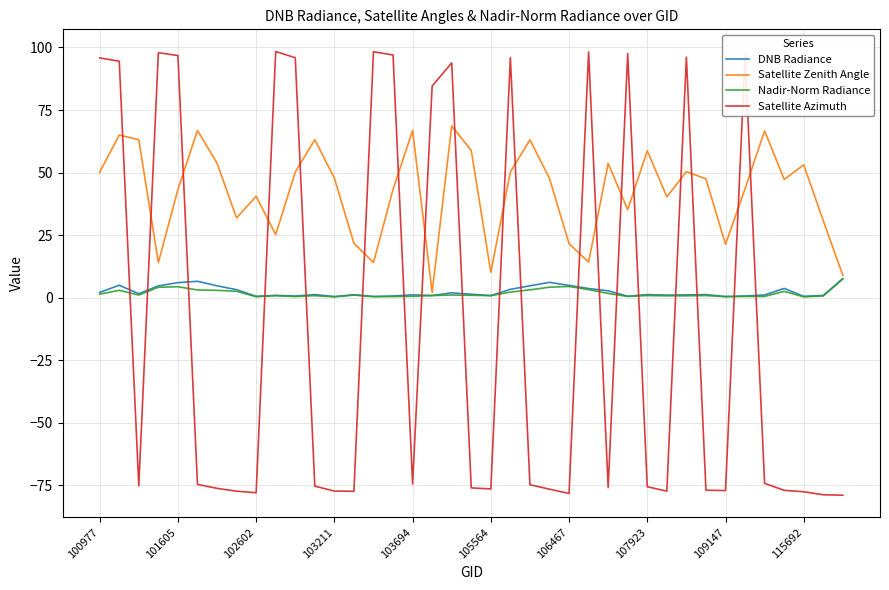

Which series has the largest total across all categories?

Satellite Zenith Angle